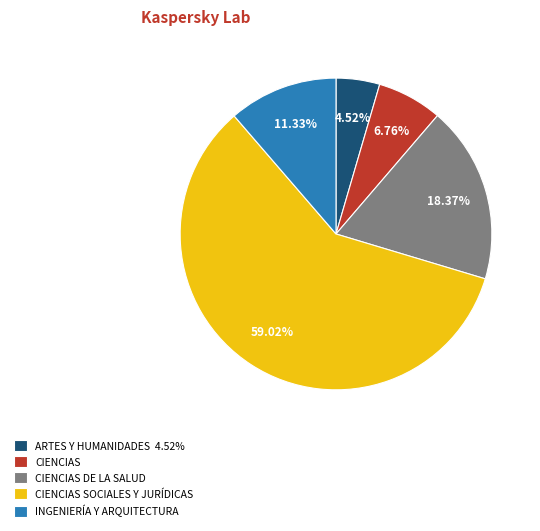

The INGENIERÍA Y ARQUITECTURA slice represents 11% of the pie. True or false?

True